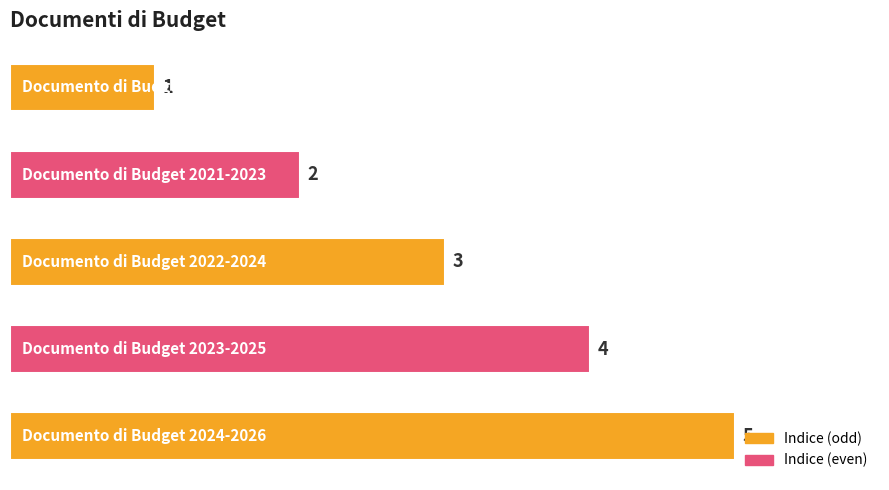

What is the difference between the second highest and second lowest values?

2